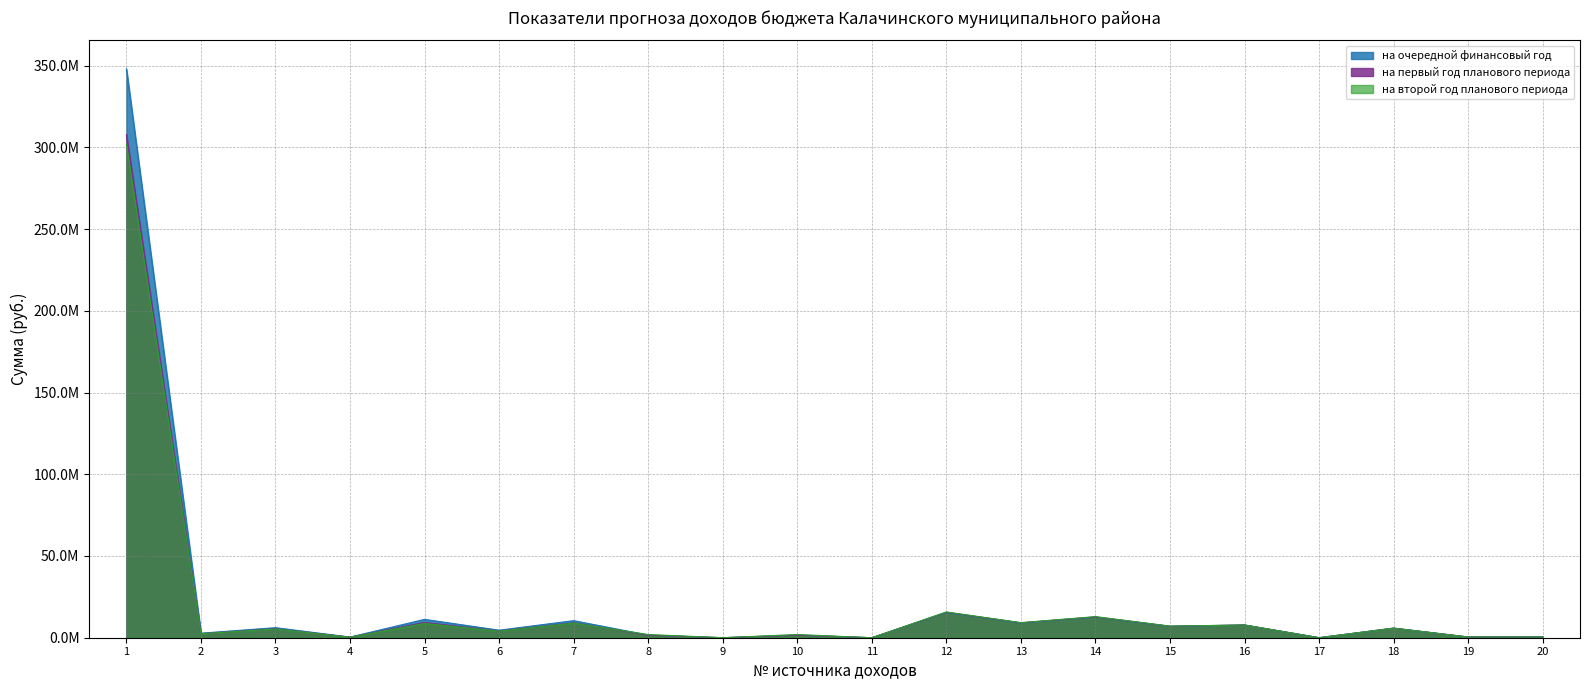

Between 4 and 7, which series saw the biggest shift?

на очередной финансовый год